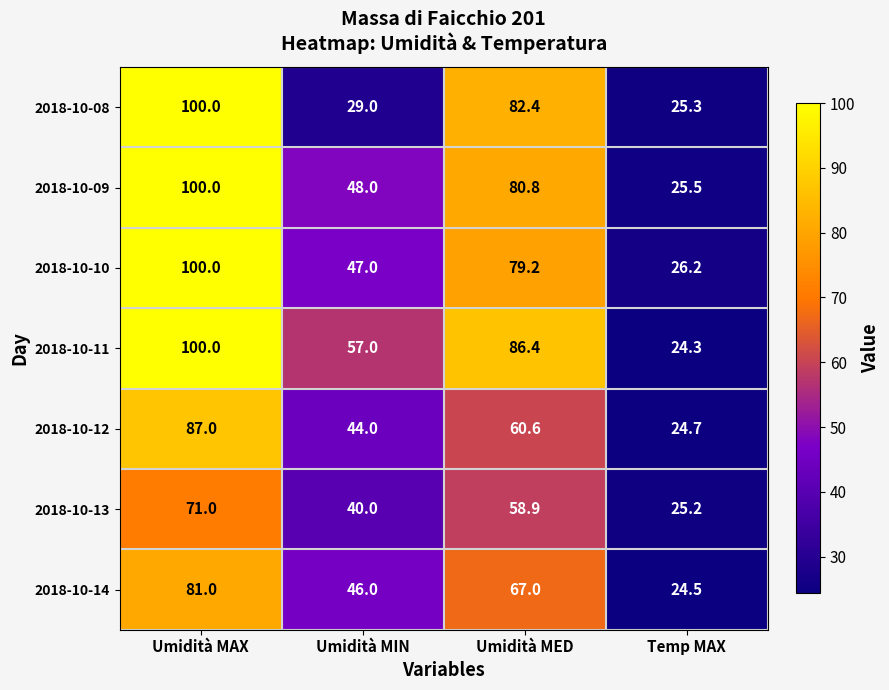

How many 2018-10-09 values are between 48 and 100?

3